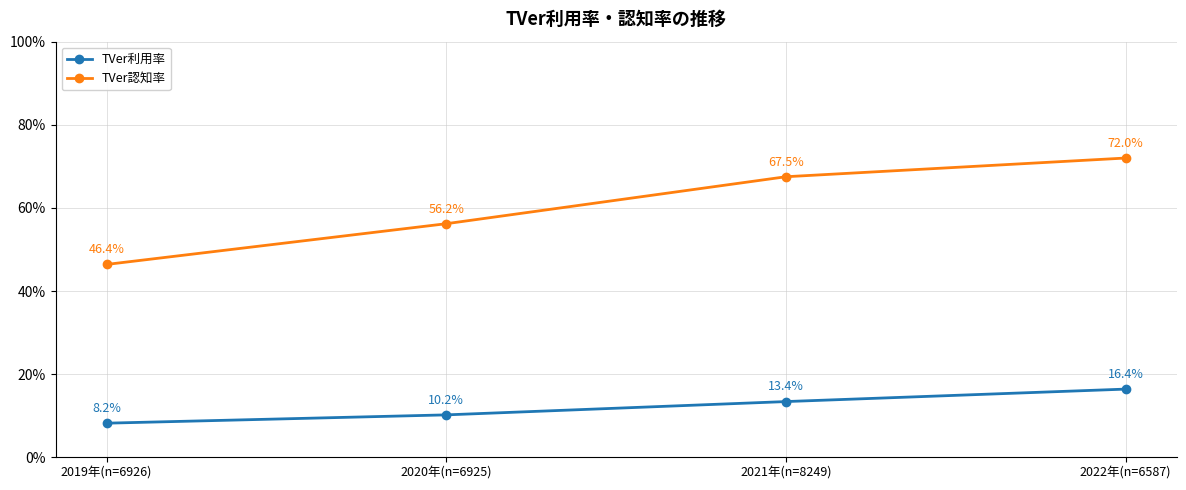

What are all the series names shown in the legend?

TVer利用率, TVer認知率